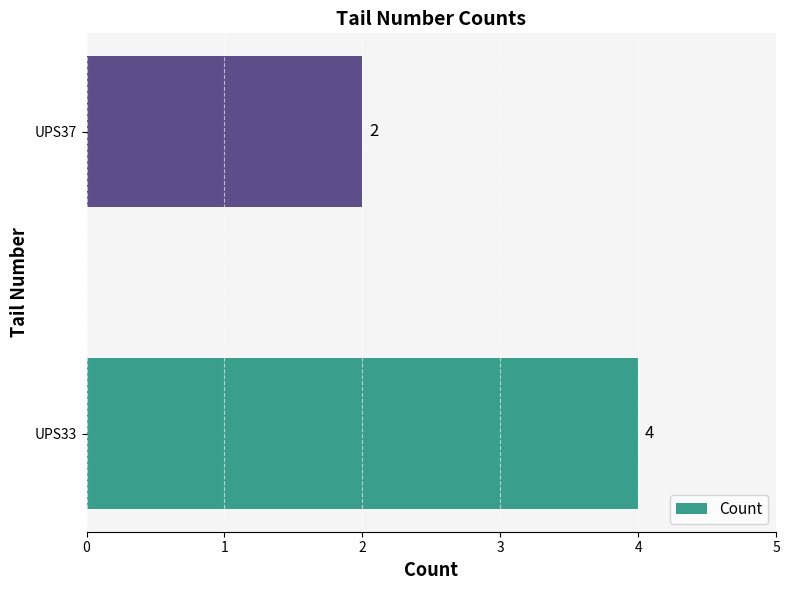

What is the sum of all values?

6